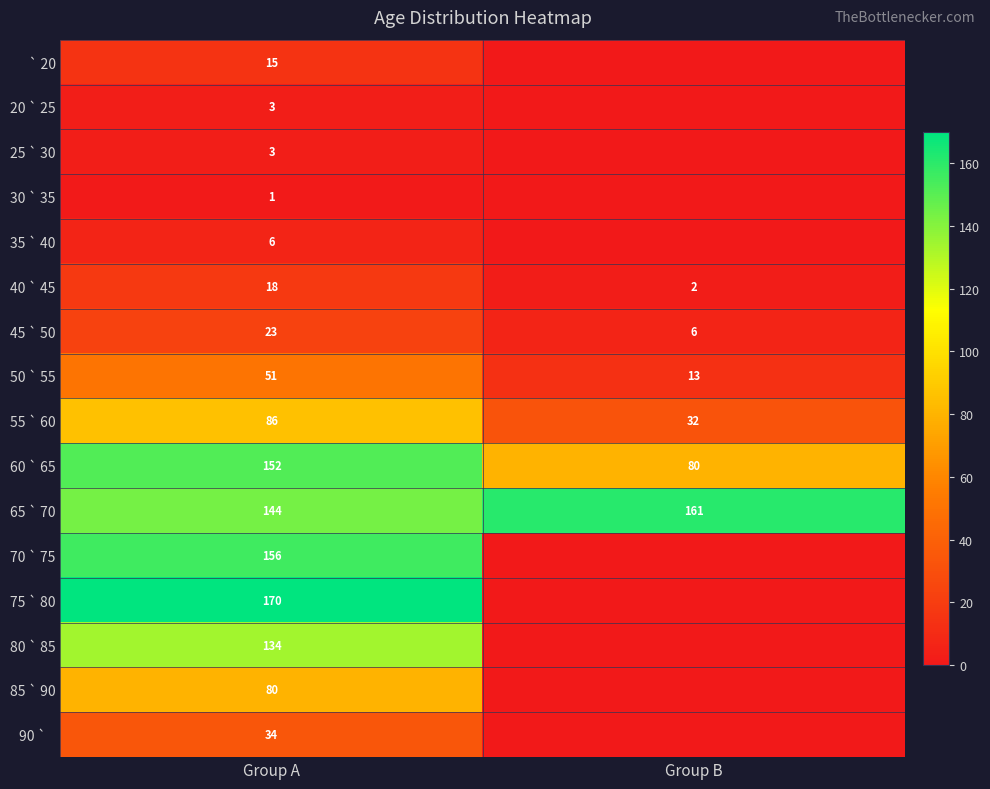

The ` 20 series shows 4 at Group A. True or false?

False